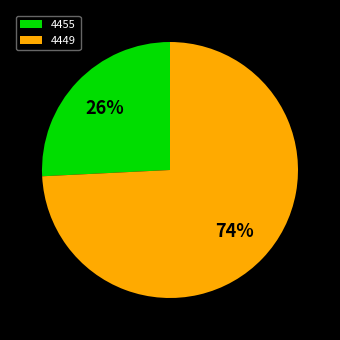

To the nearest percent, what is the difference between the 4455 and 4449 slice percentages?

48%